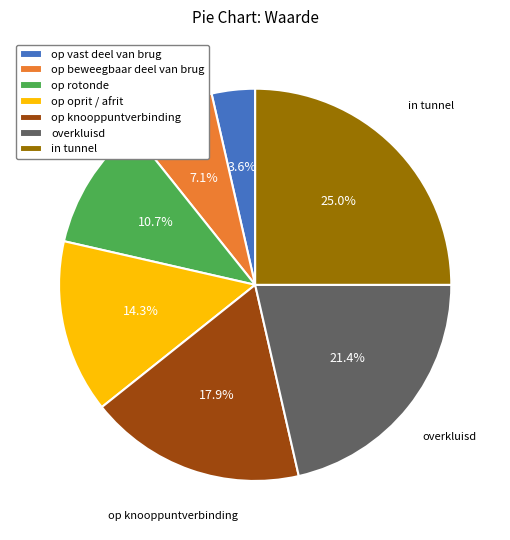

To the nearest percent, what is the average slice percentage?

14%